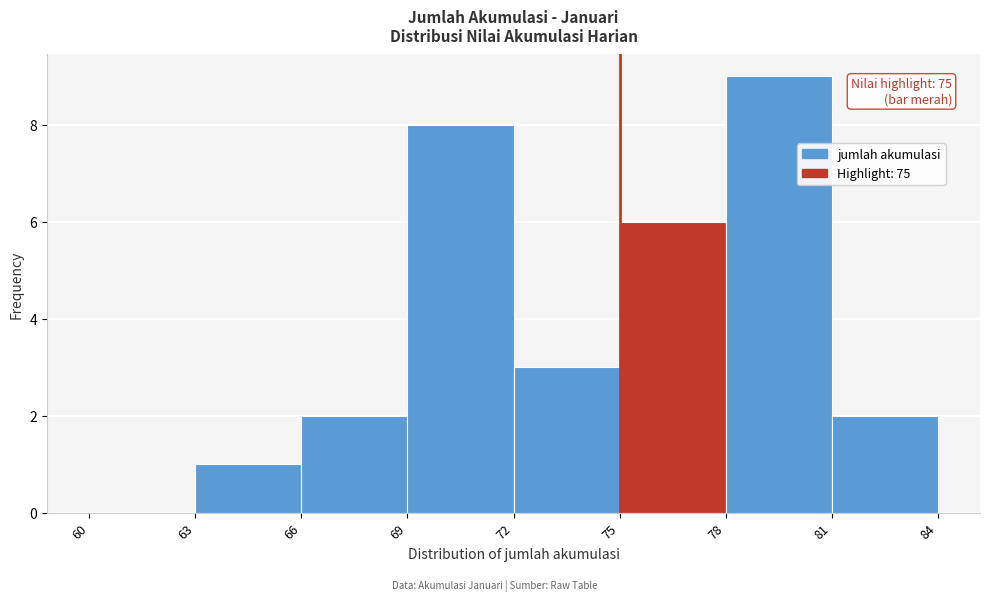

Which range on the x-axis has the tallest bar?

78 to 81